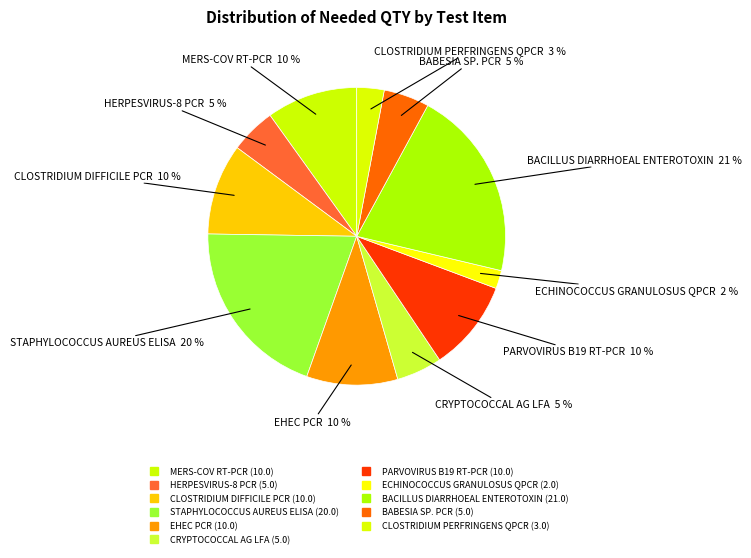

To the nearest percent, what is the combined percentage of CRYPTOCOCCAL AG LFA and MERS-COV RT-PCR?

15%